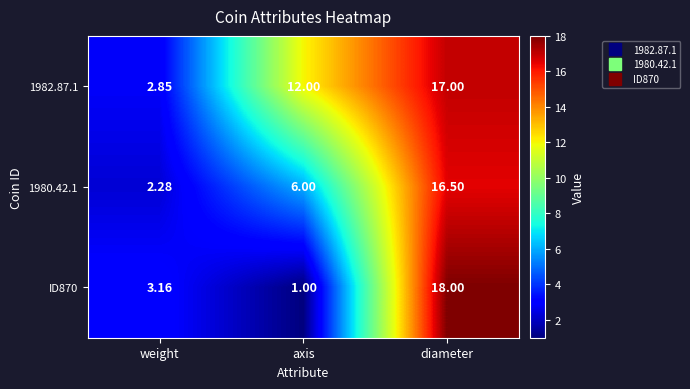

What is the greatest value displayed?

18.0